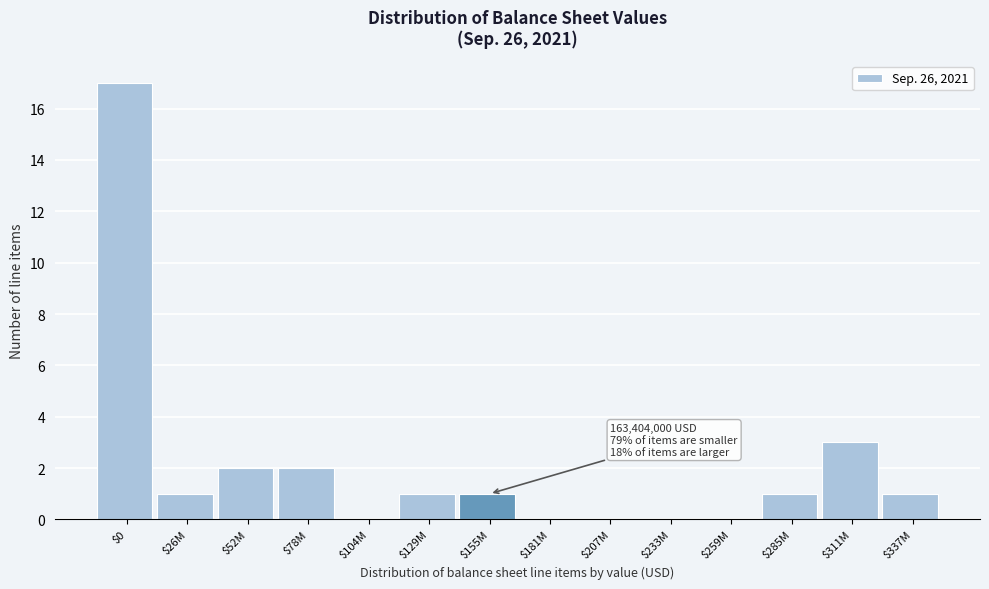

At which label is the value closest to 8?

$311M